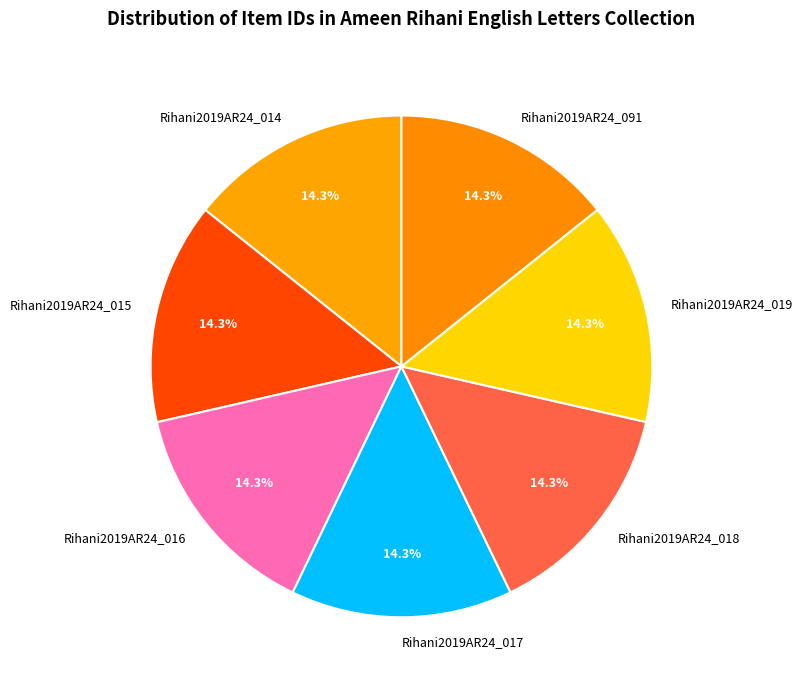

Is there a majority slice in this chart?

No